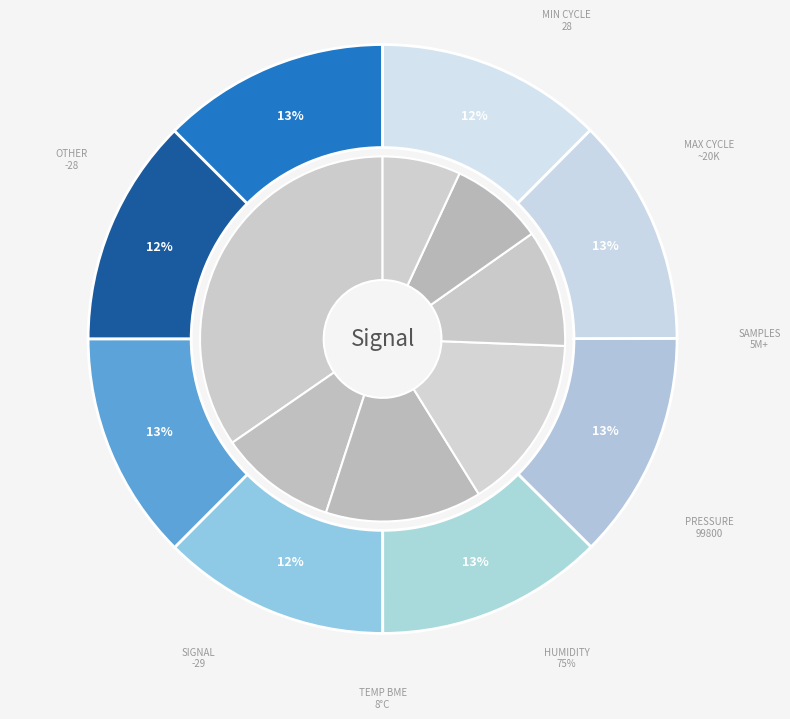

Is there any slice that represents more than half of the pie?

No